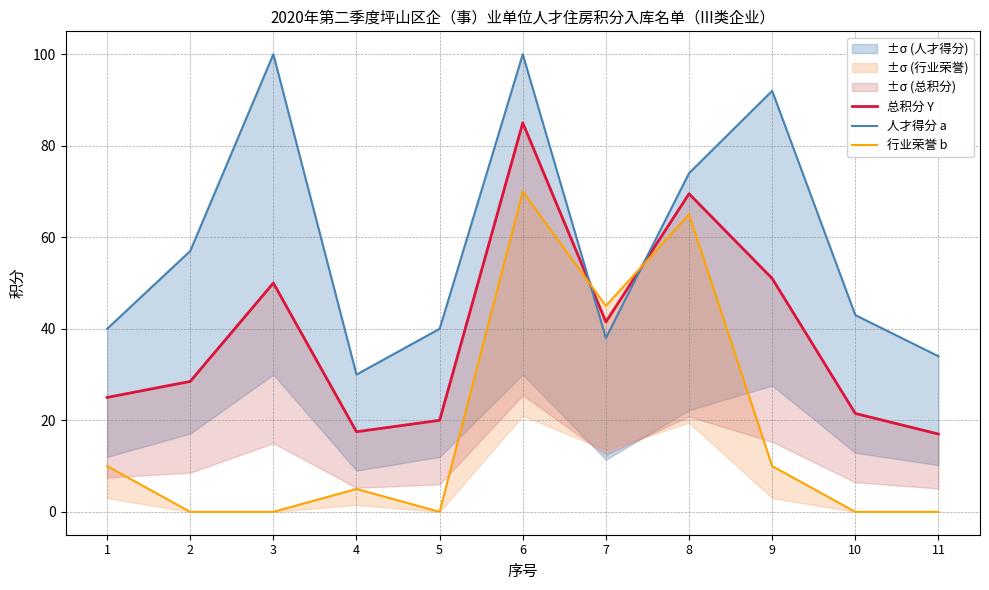

The 总积分 Y series shows 24.5 at 4. True or false?

False